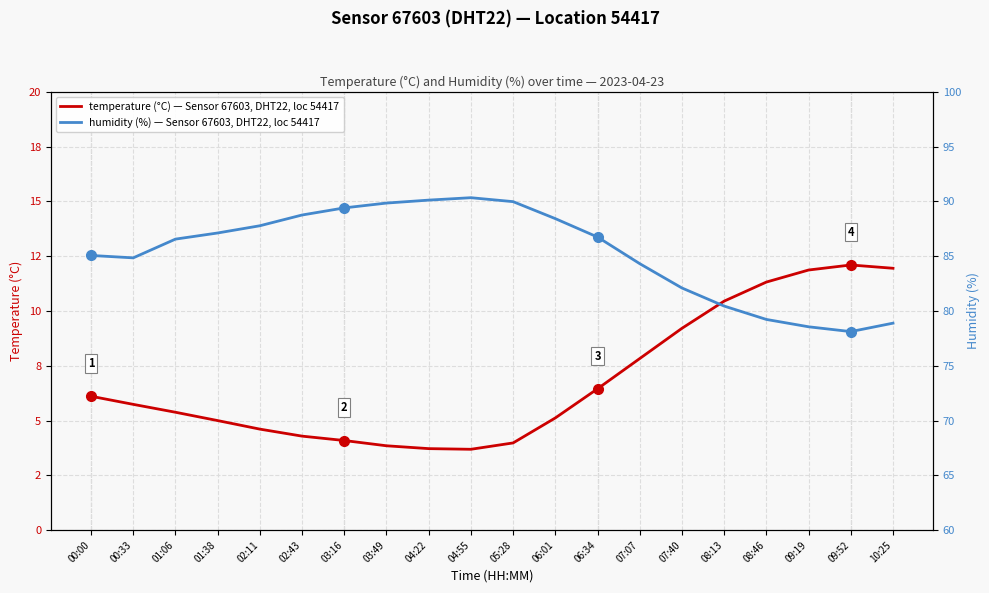

What is the label of the 1st point from the left?

00:00